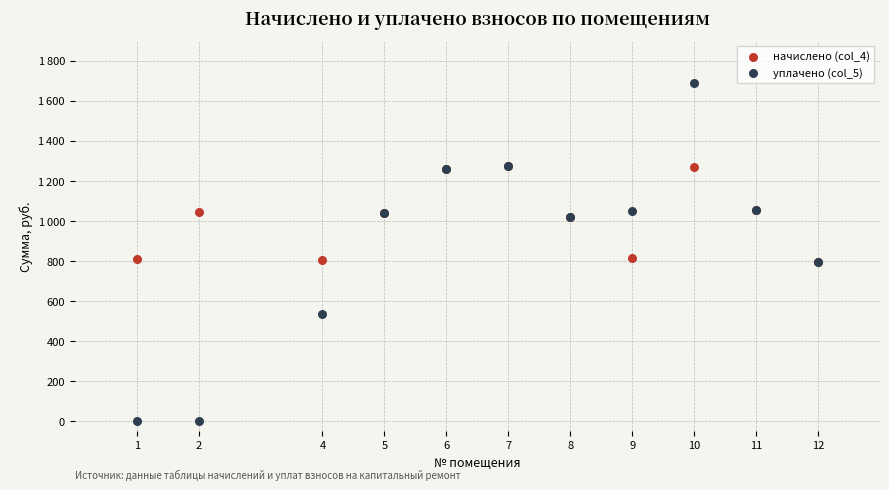

Which series reaches the maximum Y coordinate?

уплачено (col_5)